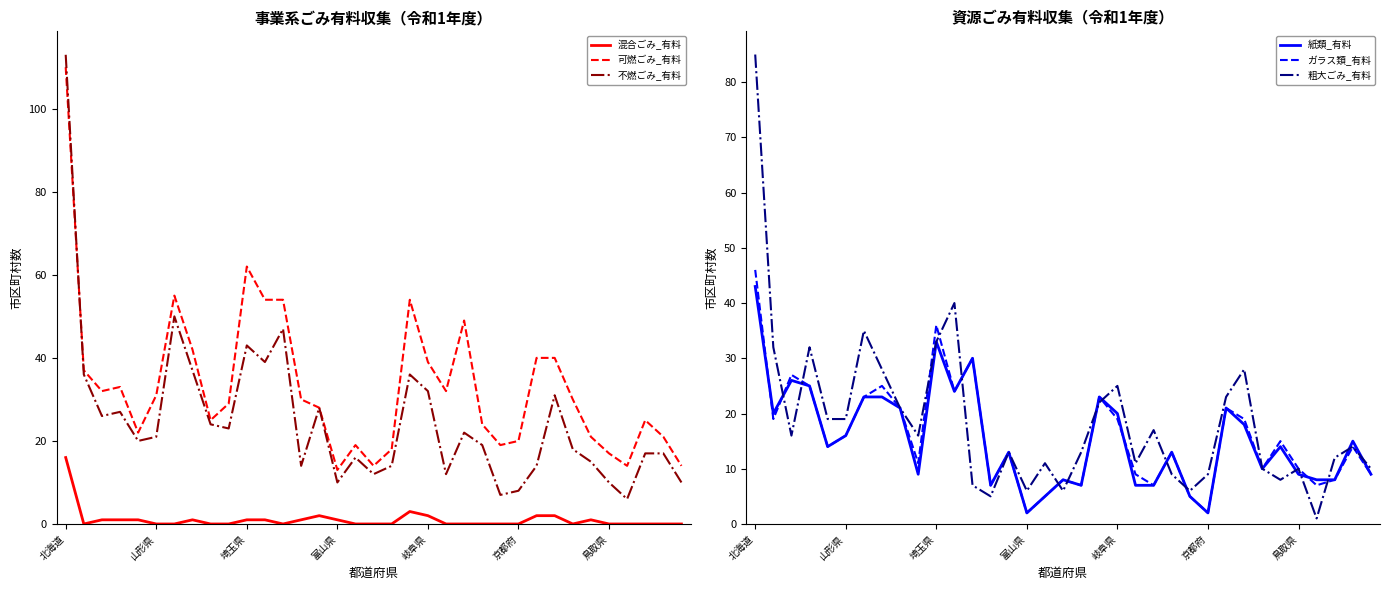

The value of 混合ごみ_有料 at 北海道 is 28. True or false?

False